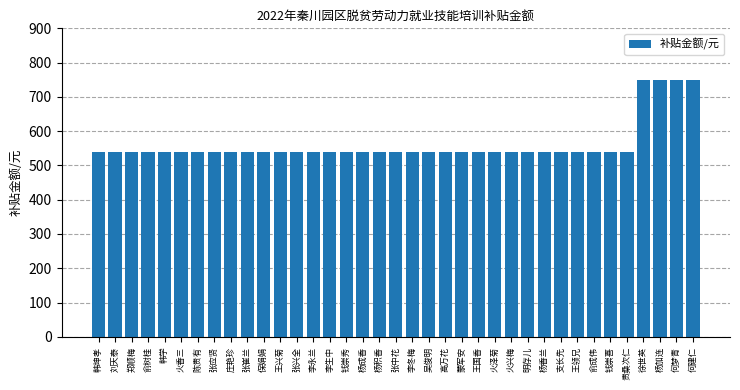

What is the label of the 20th bar from the right?

杨积香